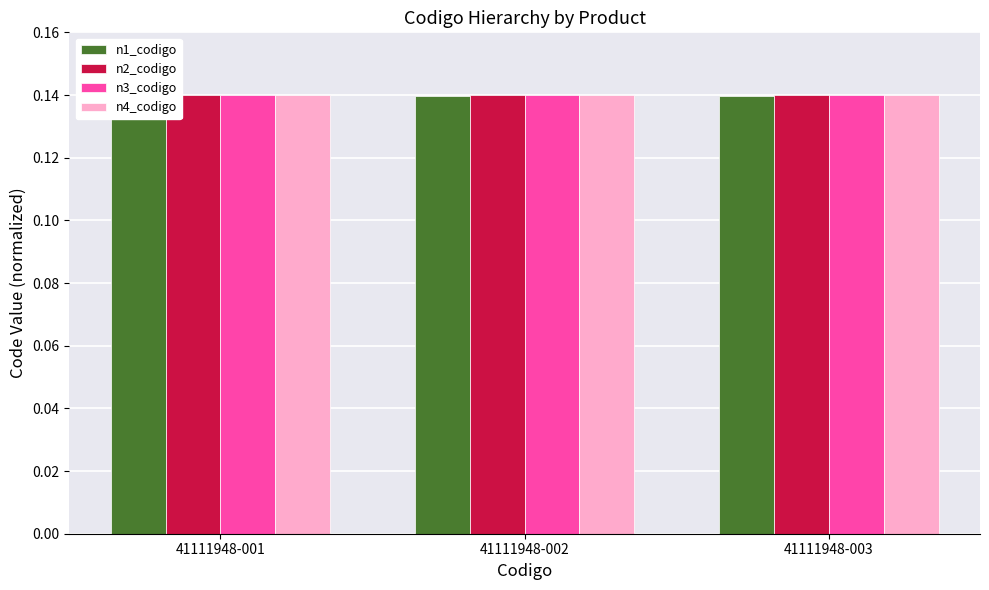

What is the value of the n2_codigo bar at the 2nd from the left?

0.1